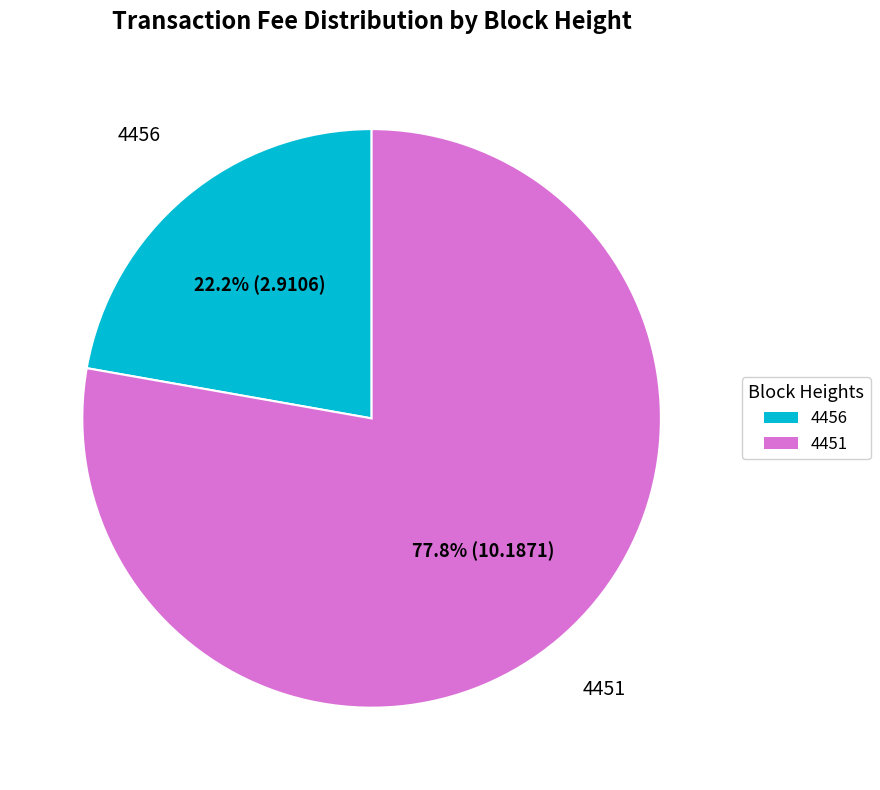

Between 4456 and 4451, which is larger?

4451